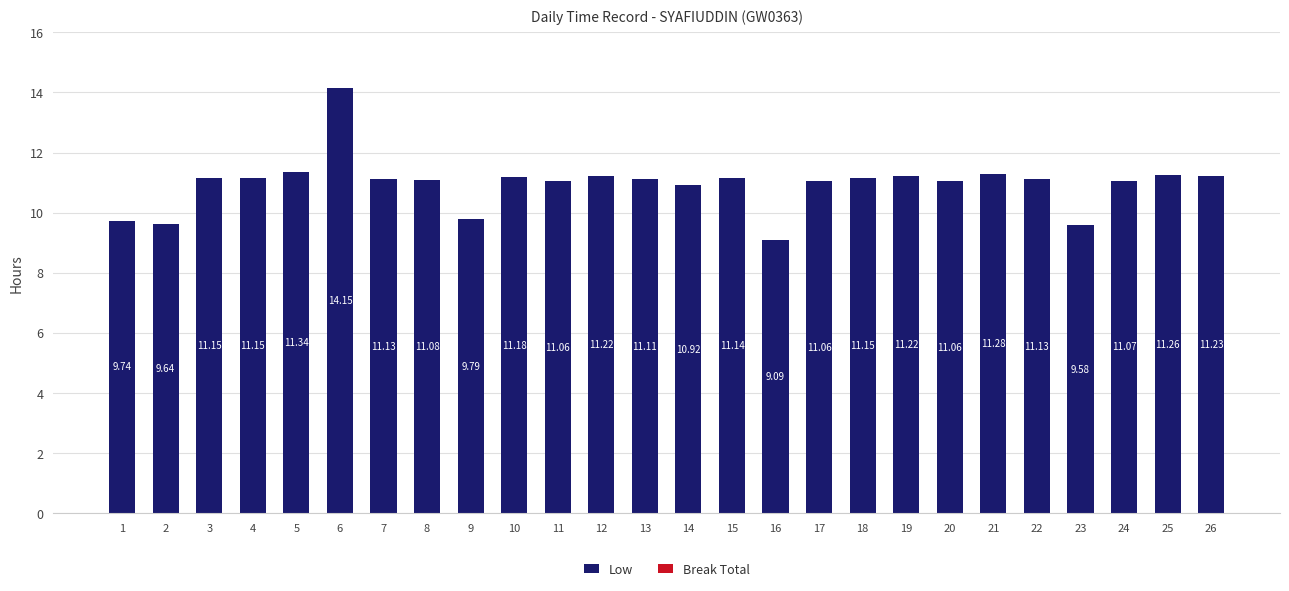

Which has a higher value, 24 or 5?

5